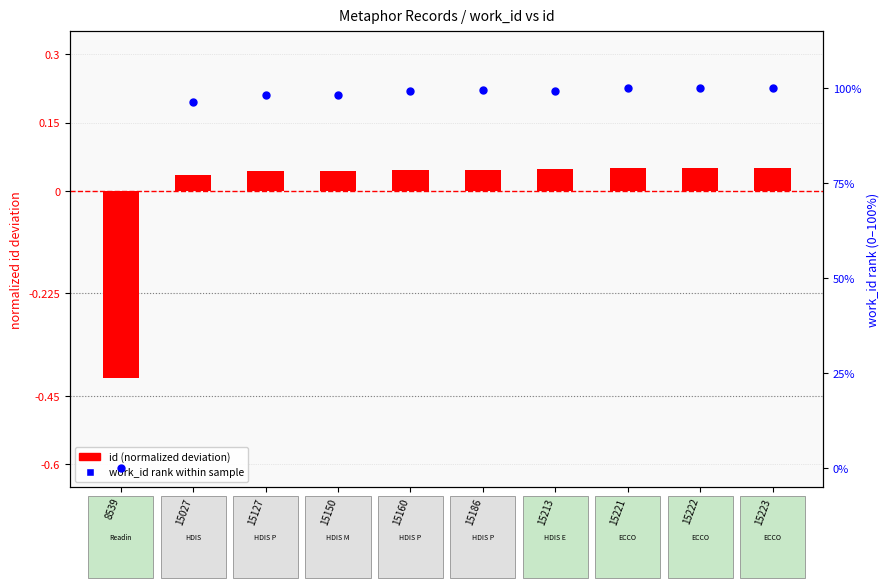

Which series has the largest total across all categories?

work_id rank